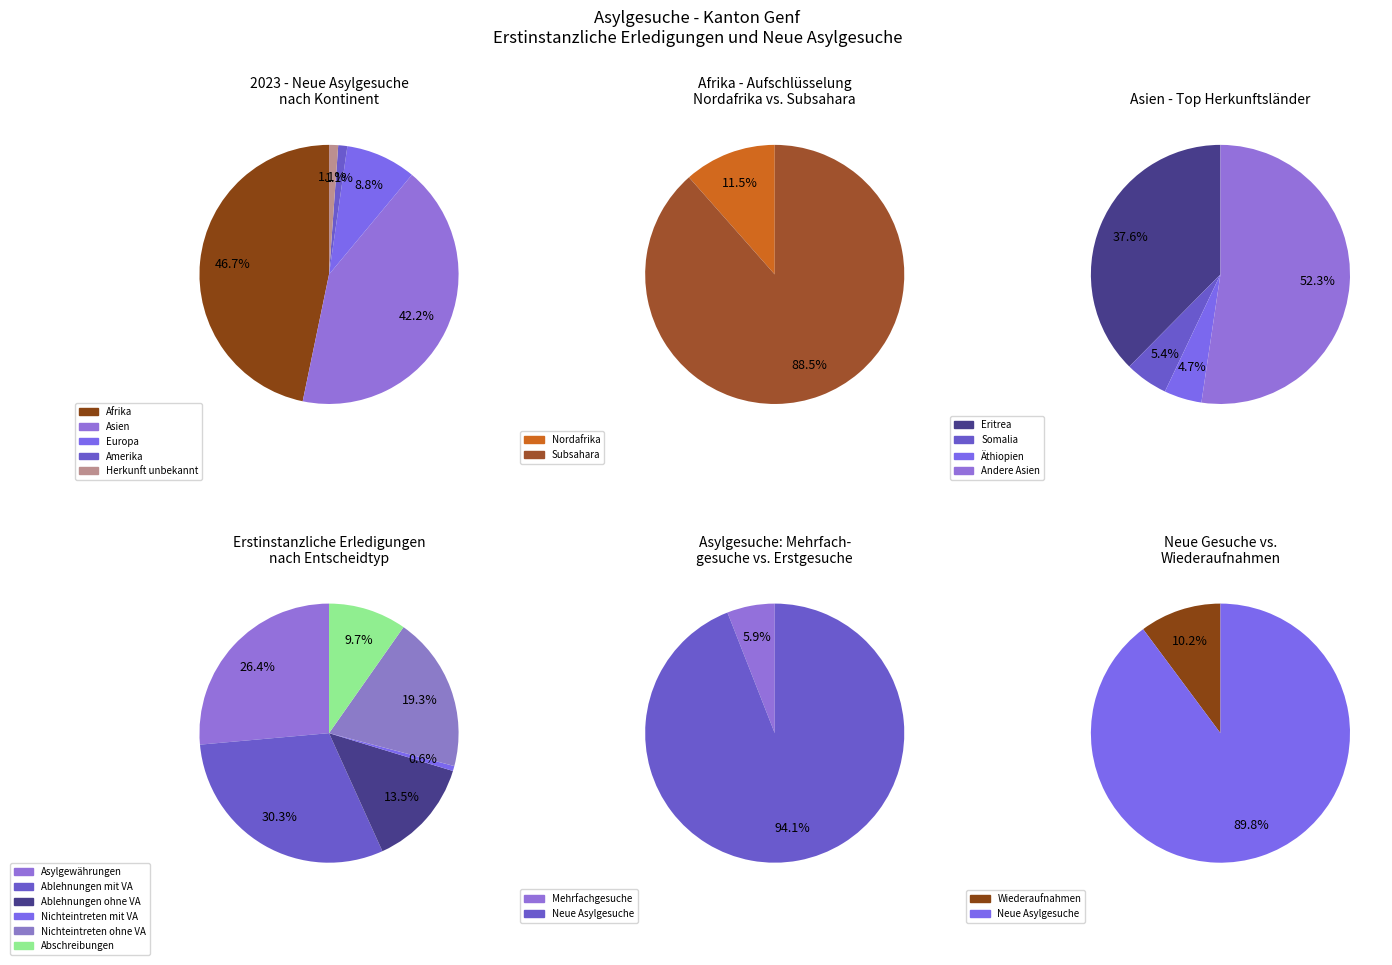

Is Asien the majority of the pie?

No